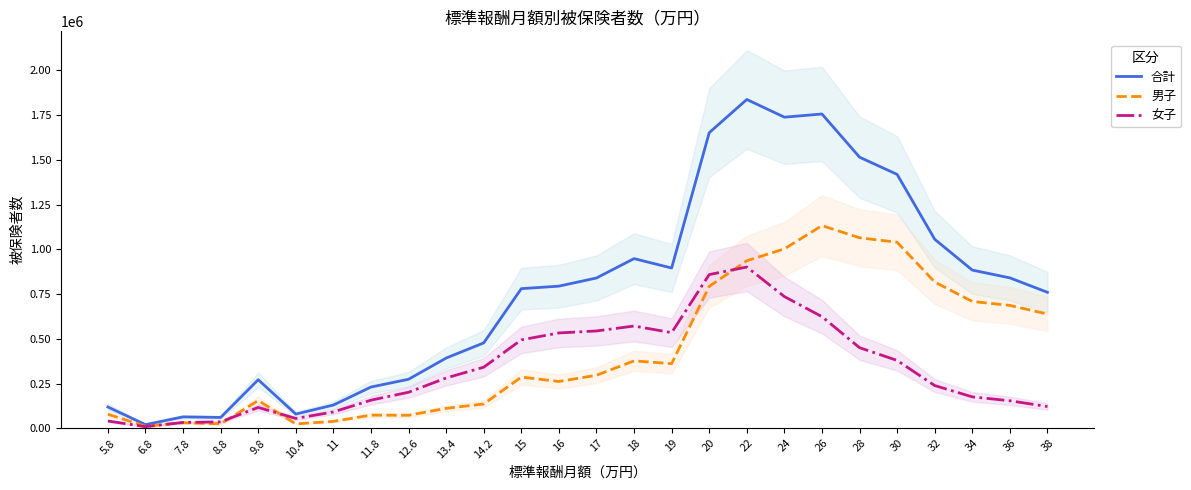

True or false: 女子 has more than 0 interior local peaks.

True